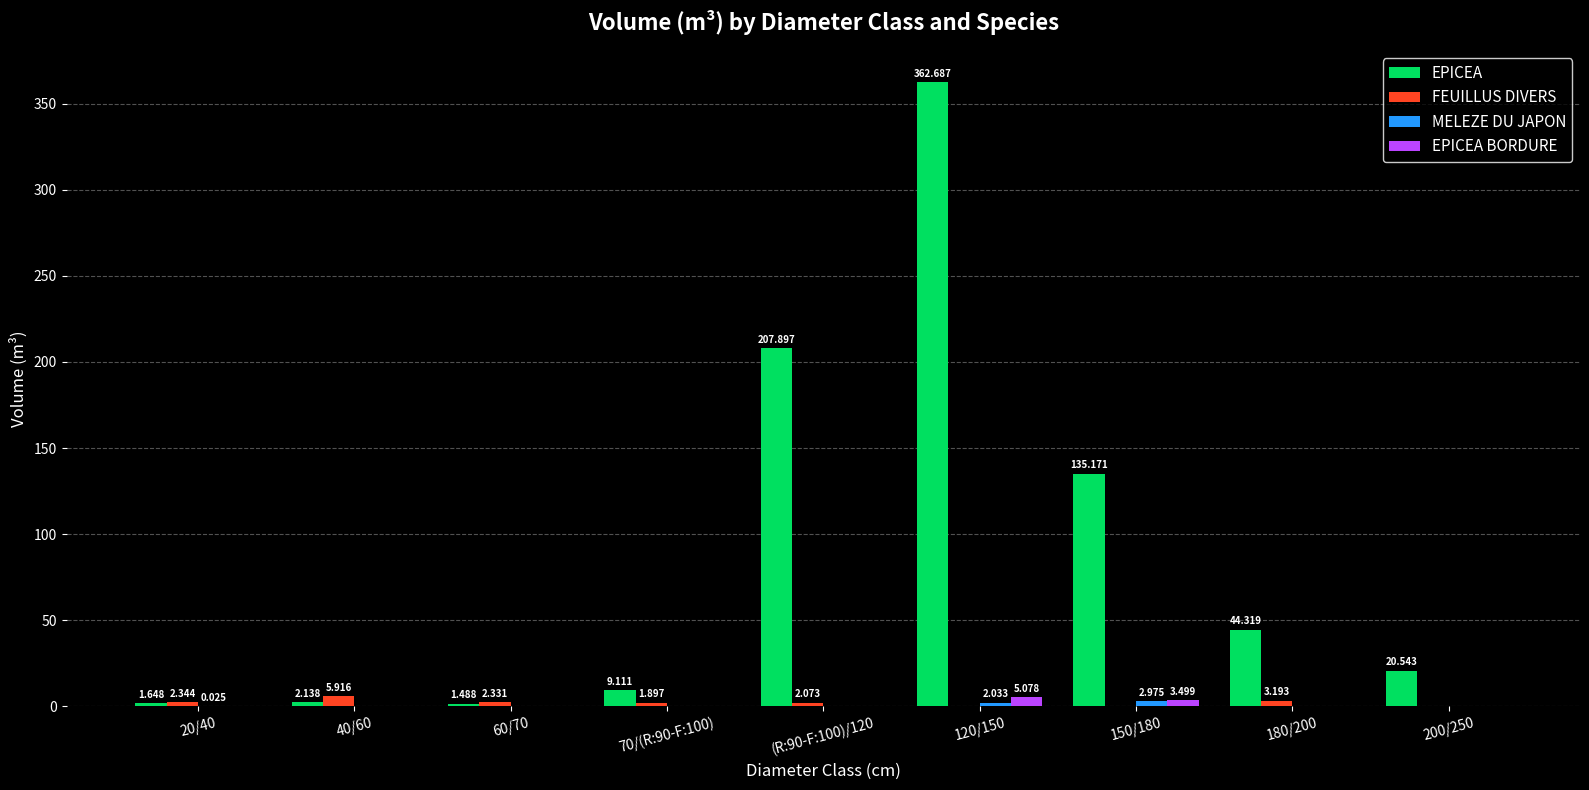

Which series changed the most between 40/60 and (R:90-F:100)/120?

EPICEA